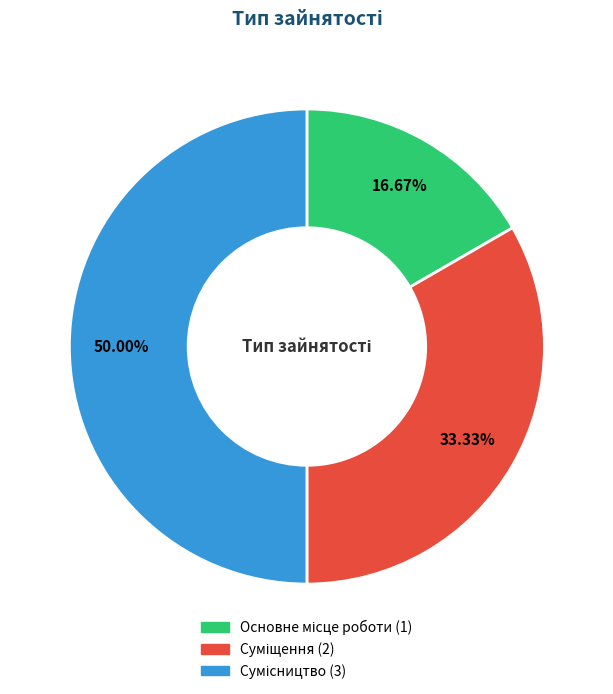

Count the number of slices in the pie.

3